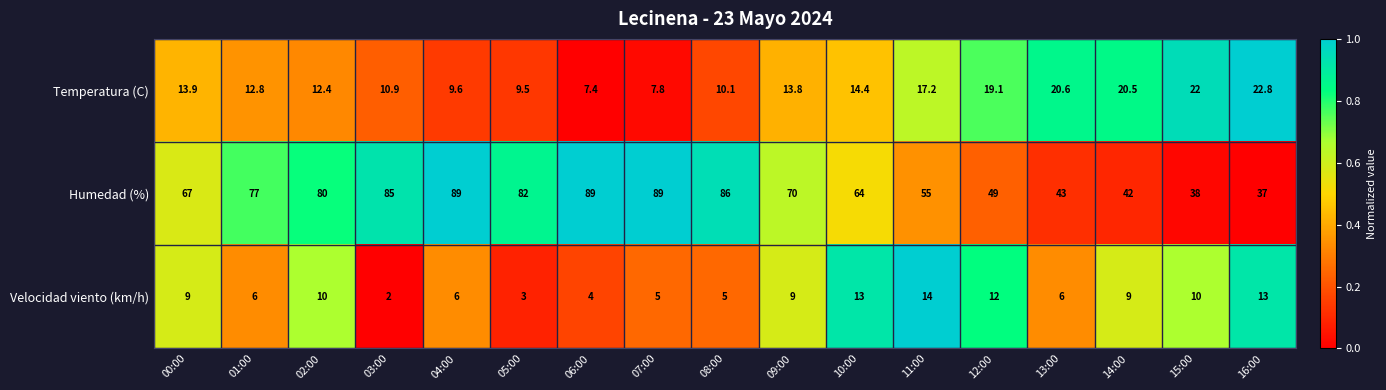

What is the spread (max minus min) of values at 15:00?

28.0